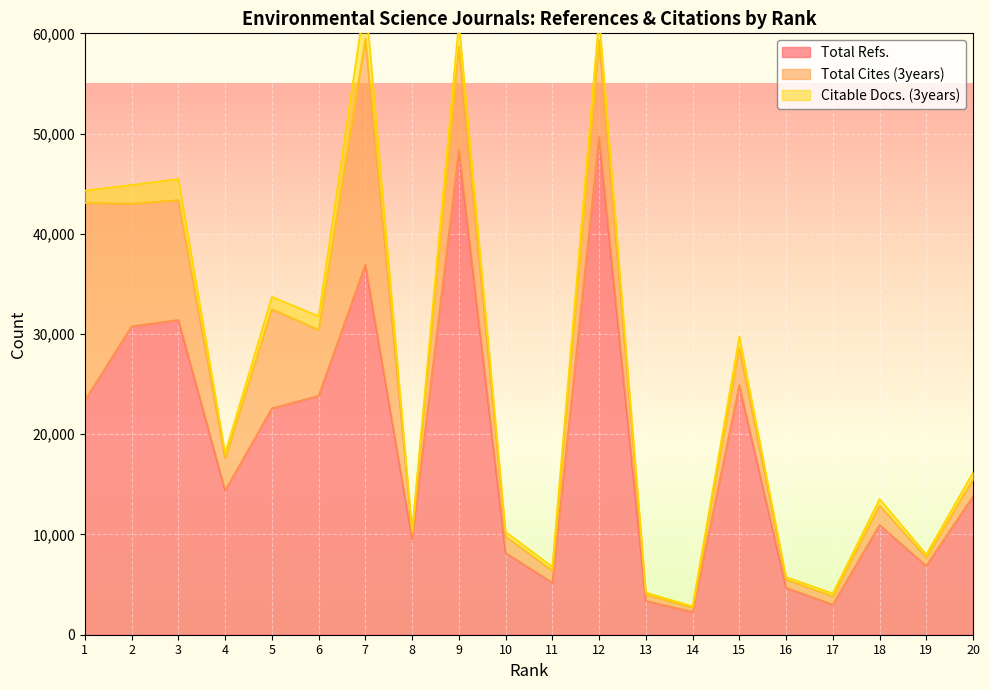

What value does the Total Refs. series have at 16?

4689